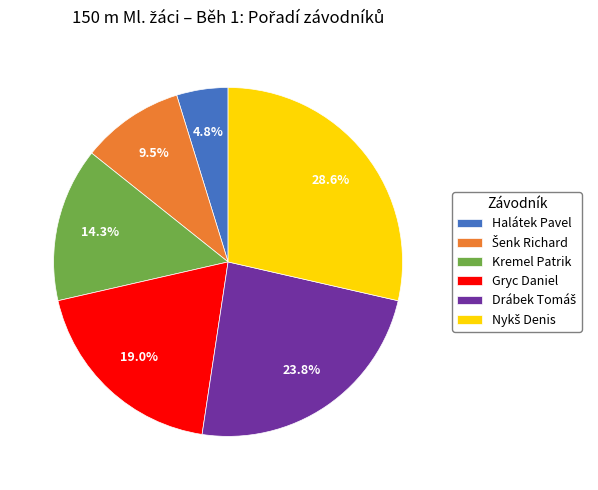

Does Kremel Patrik represent more than half of the total?

No